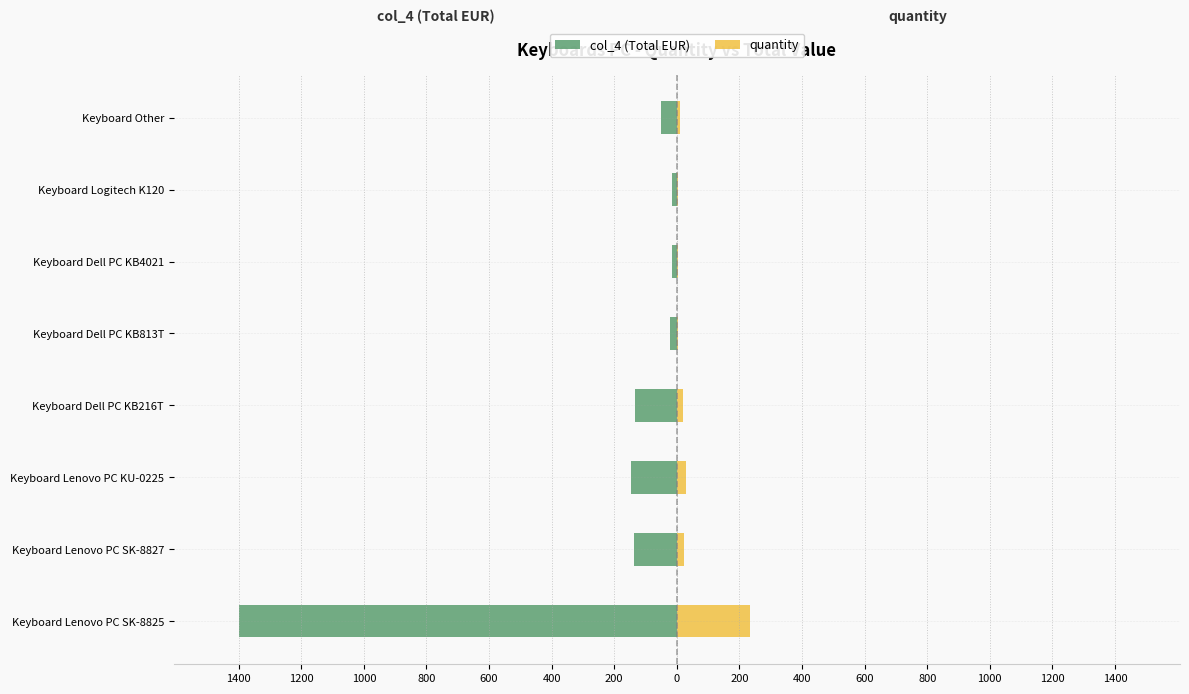

How many groups of bars are there?

8